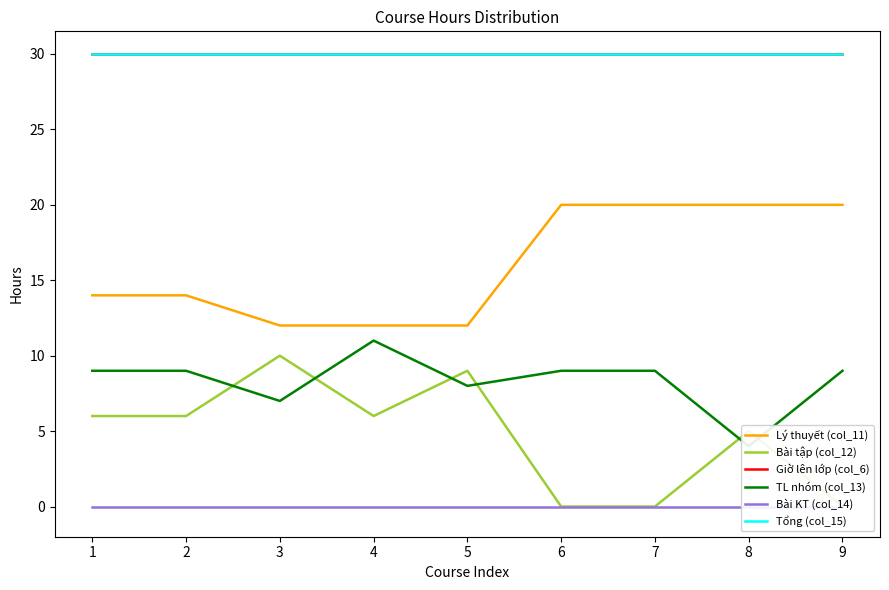

List the labels in order of TL nhóm (col_13) value, smallest first.

8, 3, 5, 1, 2, 6, 7, 9, 4